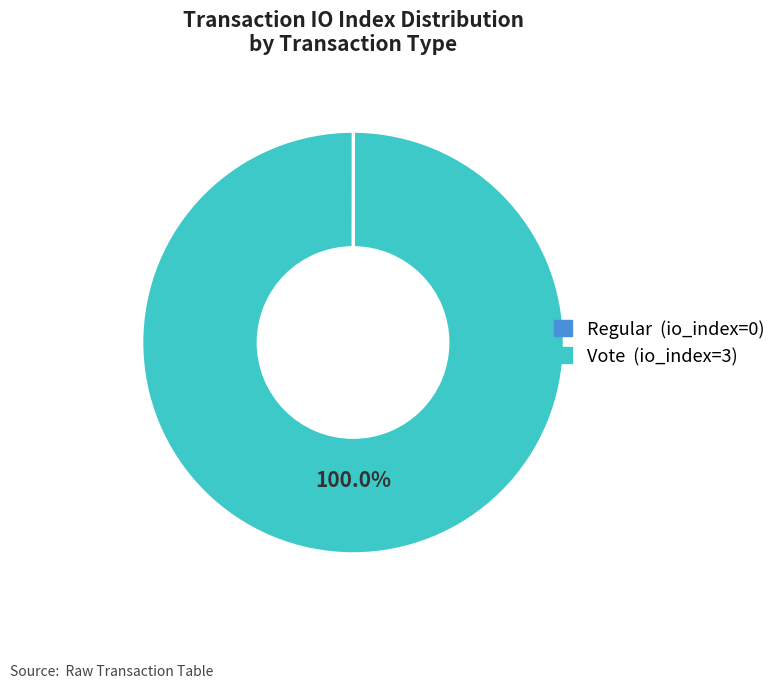

What is the largest slice in the pie chart?

Vote